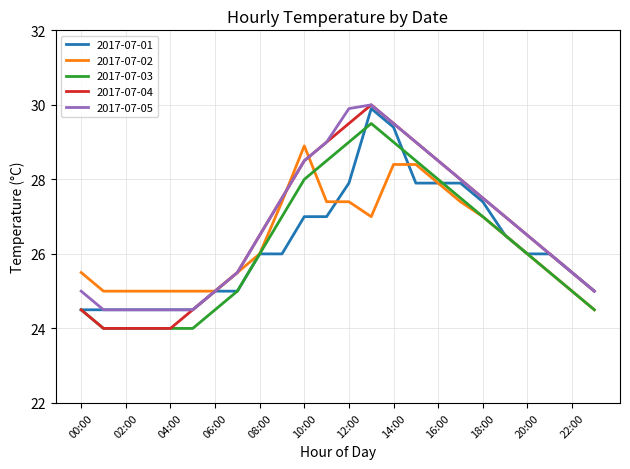

Which series has the largest range (max minus min)?

2017-07-04